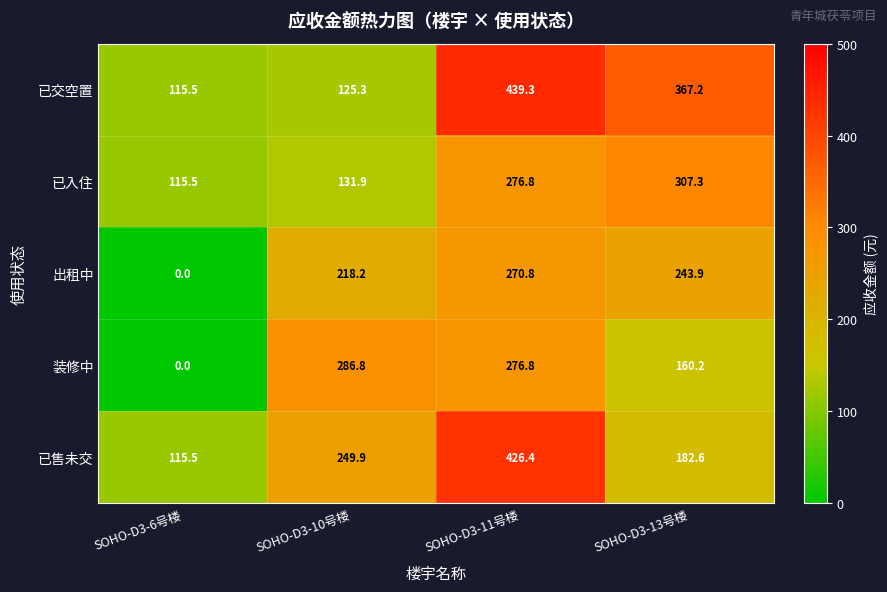

At how many categories does at least one series exceed 102?

4